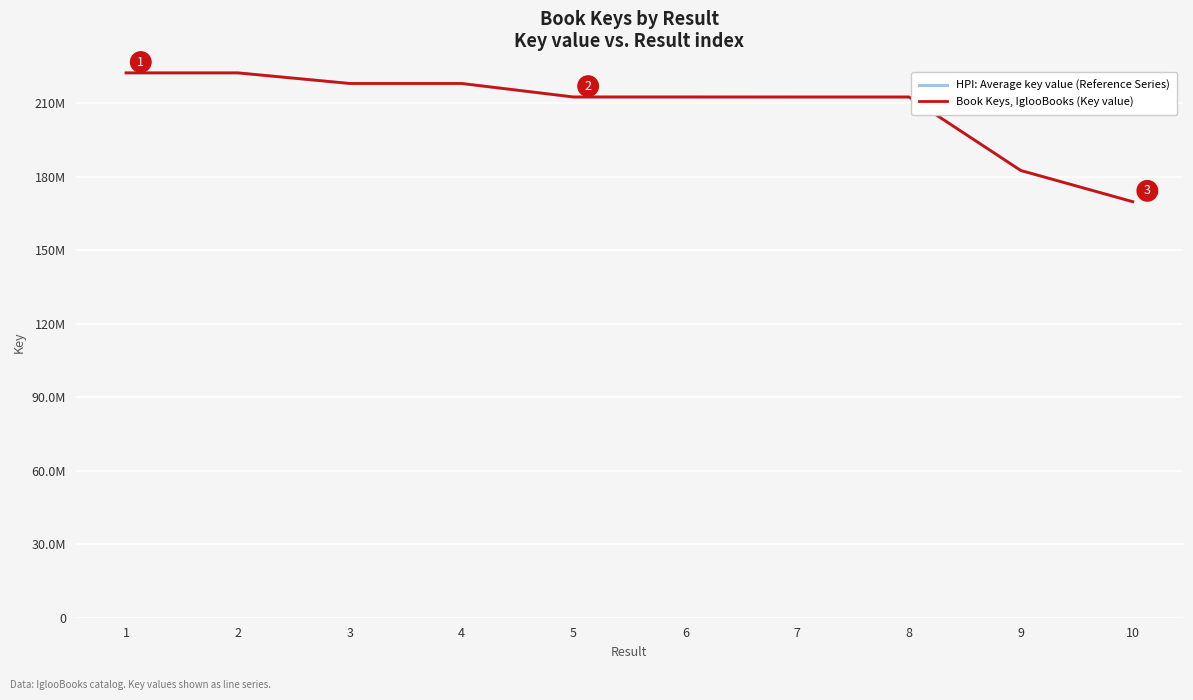

True or false: Book Keys, IglooBooks (Key value) has a value of 212638842 at 7.

True